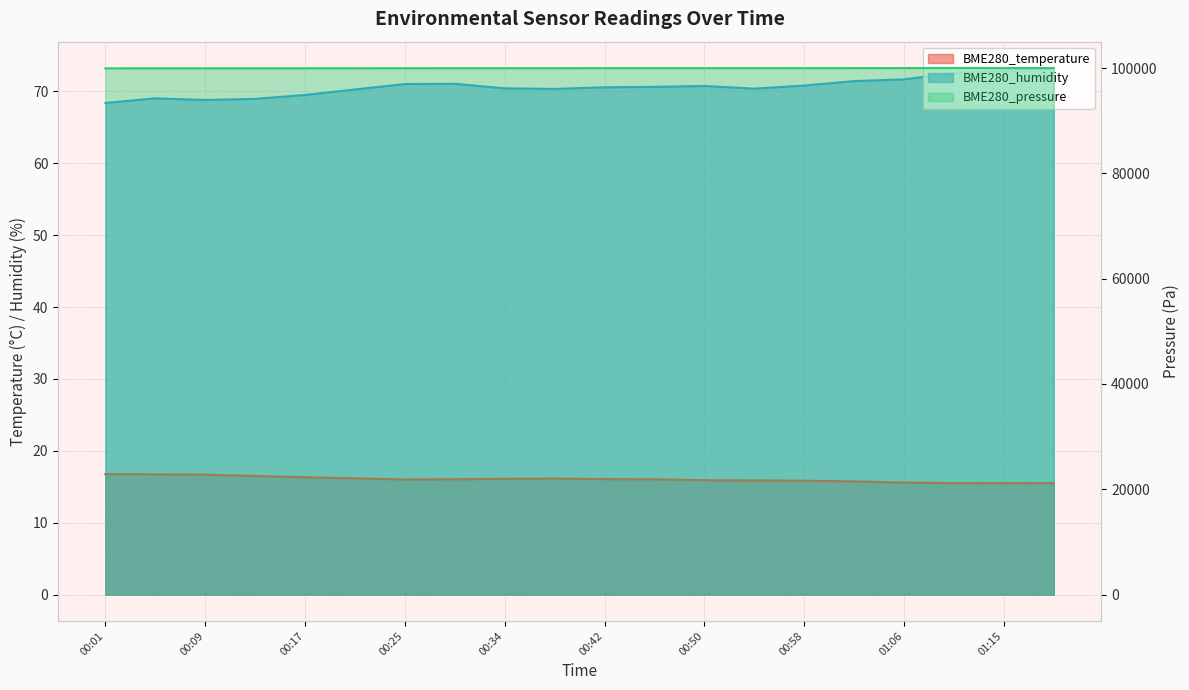

At how many categories does at least one series exceed 11452?

20